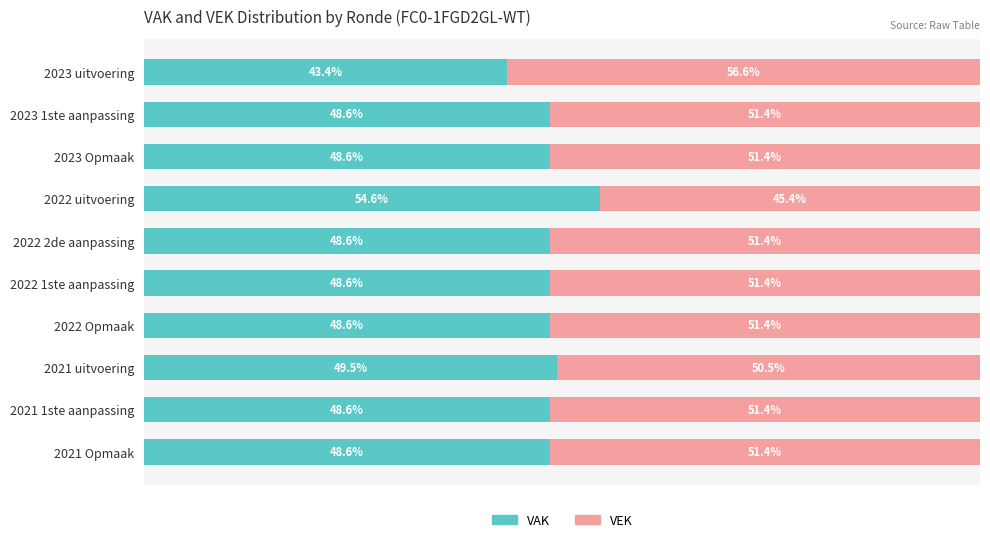

Which category has the lowest value in the VAK series?

2023 uitvoering